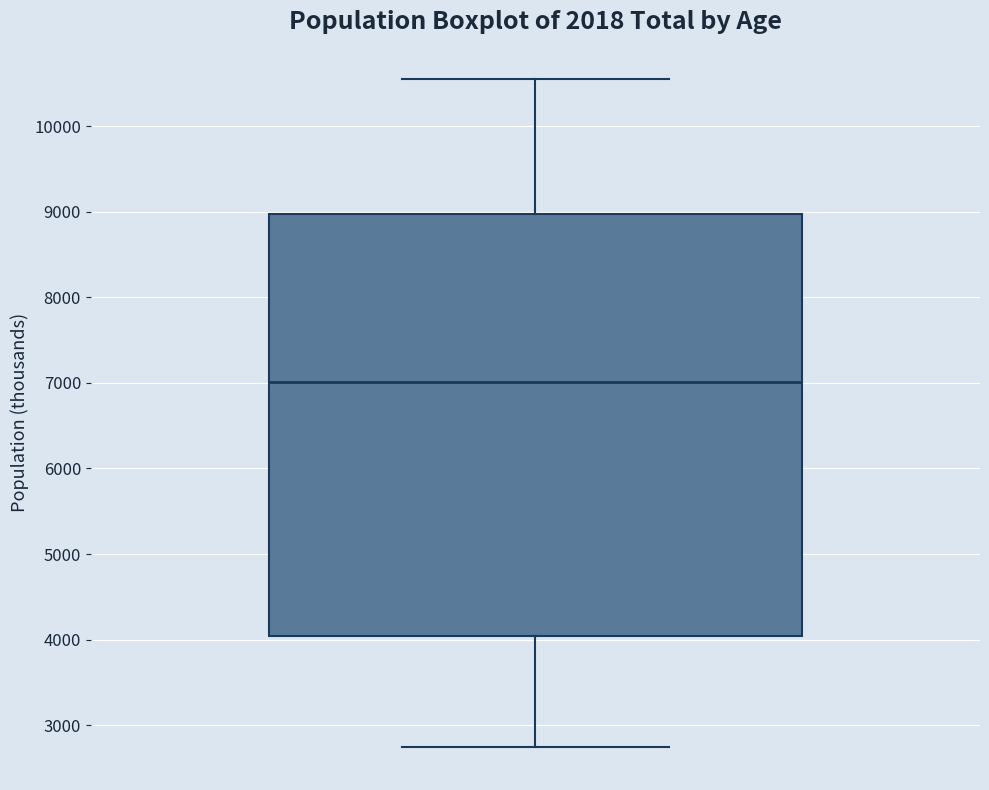

Read this box plot against the y-axis: the position of the median line, the range covered by the box, and the ends of both whiskers. The values are not printed on the chart, so give them approximately, as read against the axis.

median 7000, box 4000 to 9000, whiskers 2800 to 10600